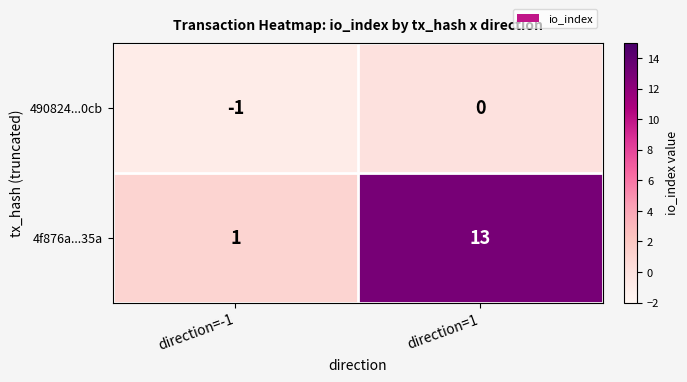

At direction=1, list the series in order from smallest to largest.

490824...0cb, 4f876a...35a